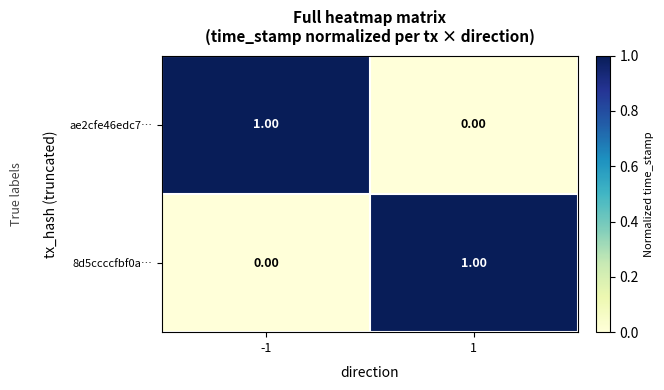

Rank the series at -1 from lowest to highest value.

8d5ccccfbf0a…, ae2cfe46edc7…